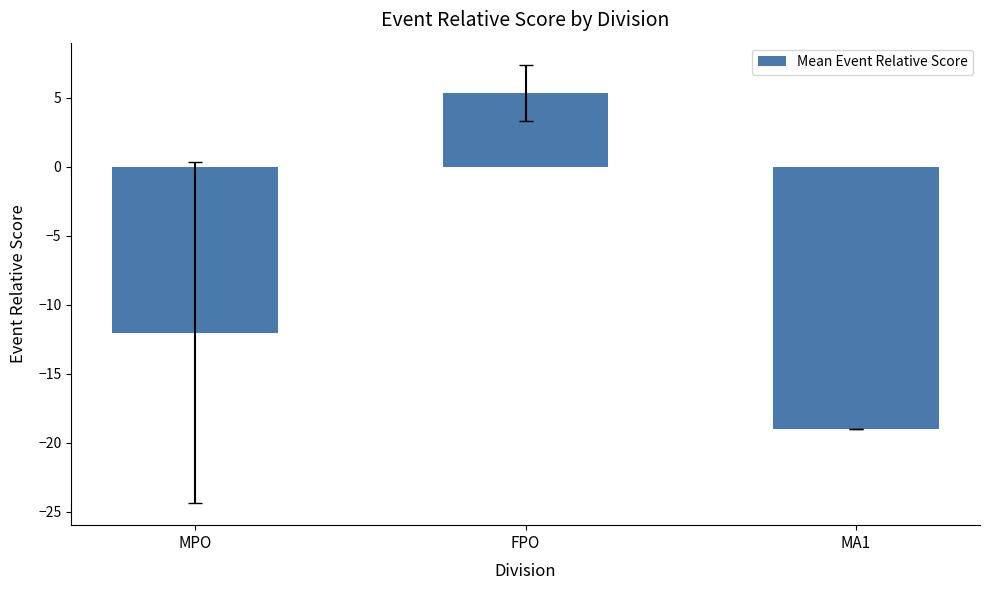

What is the average value?

-8.6